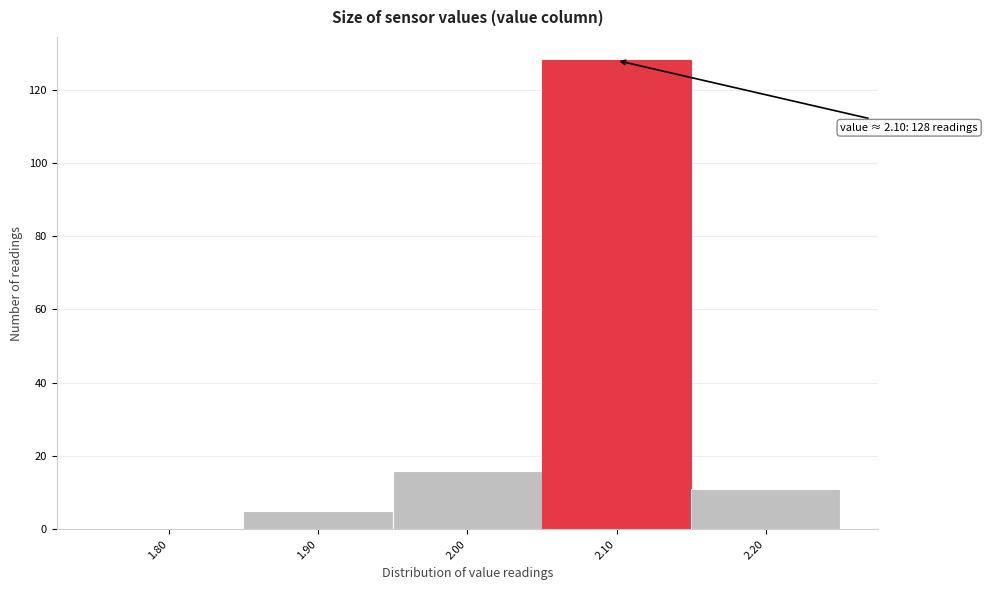

Reading left to right, list all the values displayed in this chart.

1.80=0	1.90=5	2.00=16	2.10=128	2.20=11